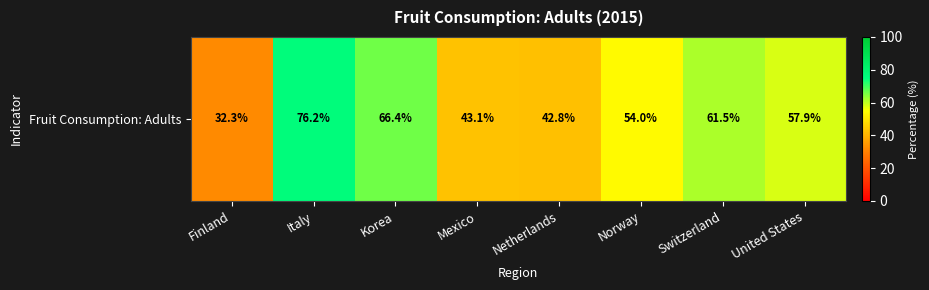

True or false: the data shows 61.5 at Switzerland.

True